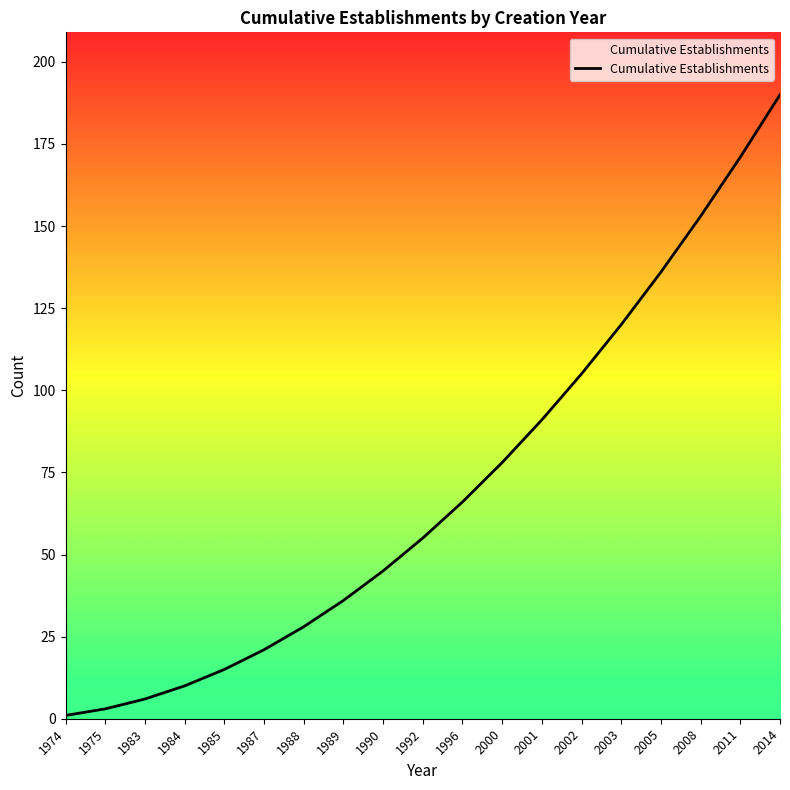

What is the change in value from 1974 to 1989?

+35